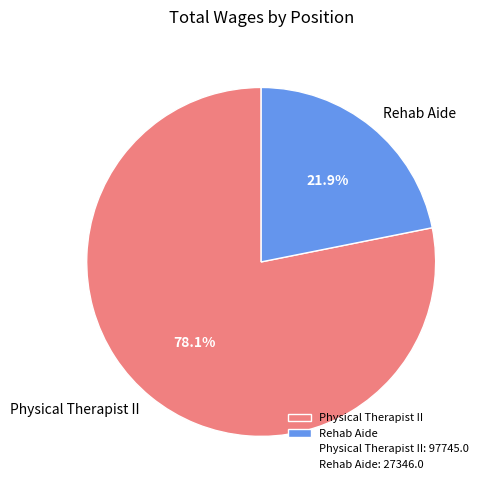

Which category accounts for the majority?

Physical Therapist II